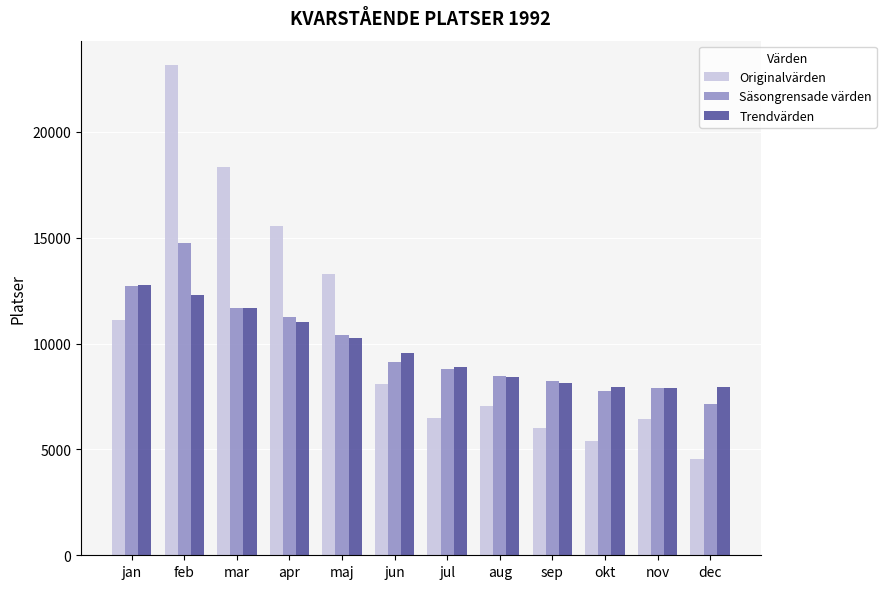

At how many categories does at least one series exceed 7101?

12